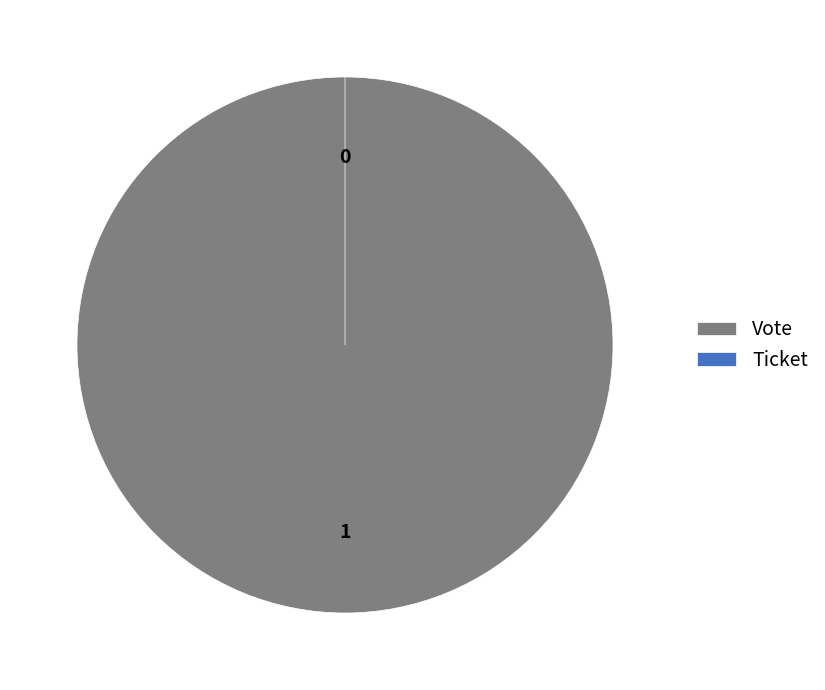

Which slice represents more than half of the pie?

Vote